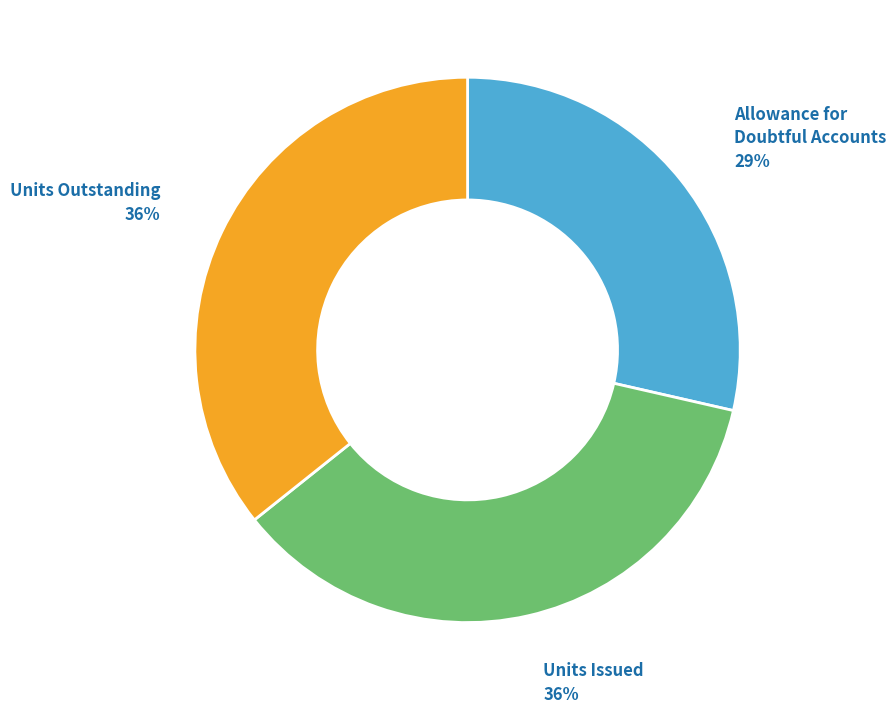

To the nearest percent, what is the average slice percentage?

33%